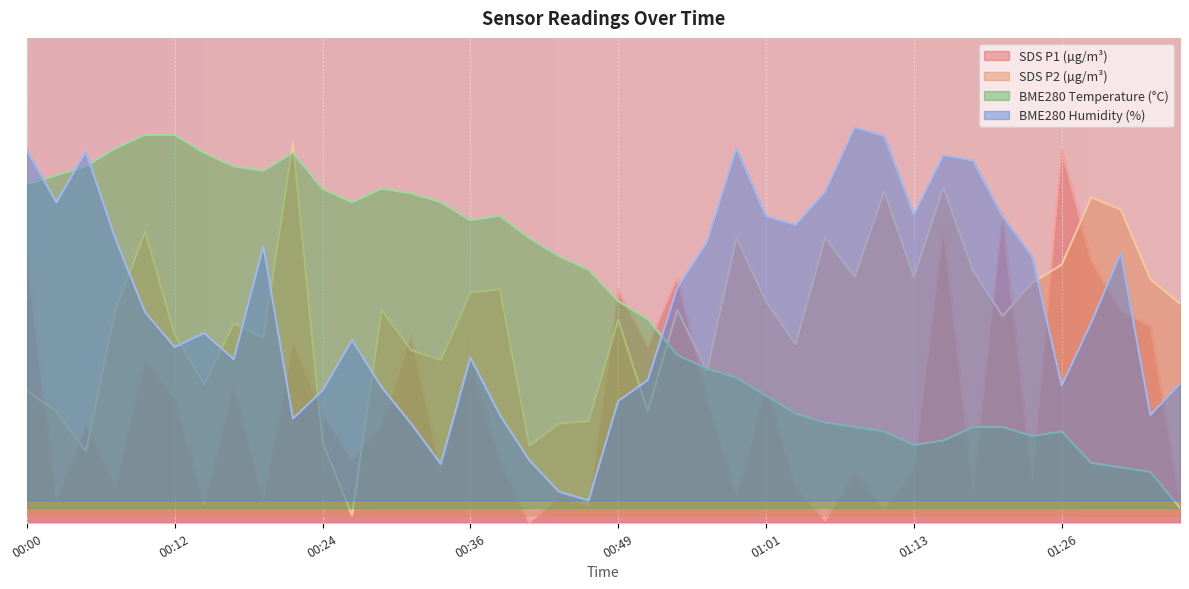

Reading right to left, transcribe all the data shown in this chart.

SDS_P1: 01:35=0.1	01:33=0.5	01:30=0.6	01:28=0.7	01:26=1.0	01:23=0.1	01:21=0.8	01:18=0.1	01:16=0.8	01:13=0.1	01:11=0.0	01:08=0.1	01:06=0.0	01:03=0.1	01:01=0.4	00:59=0.1	00:56=0.3	00:54=0.7	00:51=0.5	00:49=0.6	00:46=0.0	00:44=0.1	00:41=0.0	00:39=0.2	00:36=0.4	00:34=0.1	00:32=0.5	00:29=0.3	00:27=0.2	00:24=0.3	00:22=0.5	00:19=0.1	00:17=0.4	00:14=0.0	00:12=0.3	00:10=0.4	00:07=0.1	00:05=0.3	00:02=0.1	00:00=0.7
SDS_P2: 01:35=0.6	01:33=0.7	01:30=0.8	01:28=0.9	01:26=0.7	01:23=0.6	01:21=0.6	01:18=0.7	01:16=0.9	01:13=0.7	01:11=0.9	01:08=0.7	01:06=0.8	01:03=0.5	01:01=0.6	00:59=0.8	00:56=0.4	00:54=0.6	00:51=0.3	00:49=0.5	00:46=0.3	00:44=0.3	00:41=0.2	00:39=0.6	00:36=0.6	00:34=0.4	00:32=0.5	00:29=0.6	00:27=0.0	00:24=0.2	00:22=1.0	00:19=0.5	00:17=0.5	00:14=0.4	00:12=0.5	00:10=0.8	00:07=0.6	00:05=0.2	00:02=0.3	00:00=0.4
BME280_temperature: 01:35=0.0	01:33=0.1	01:30=0.1	01:28=0.2	01:26=0.2	01:23=0.2	01:21=0.3	01:18=0.3	01:16=0.2	01:13=0.2	01:11=0.2	01:08=0.3	01:06=0.3	01:03=0.3	01:01=0.3	00:59=0.4	00:56=0.4	00:54=0.4	00:51=0.5	00:49=0.6	00:46=0.7	00:44=0.7	00:41=0.8	00:39=0.8	00:36=0.8	00:34=0.9	00:32=0.9	00:29=0.9	00:27=0.9	00:24=0.9	00:22=1.0	00:19=0.9	00:17=1.0	00:14=1.0	00:12=1.0	00:10=1.0	00:07=1.0	00:05=1.0	00:02=0.9	00:00=0.9
BME280_humidity: 01:35=0.4	01:33=0.3	01:30=0.7	01:28=0.5	01:26=0.4	01:23=0.7	01:21=0.8	01:18=1.0	01:16=1.0	01:13=0.8	01:11=1.0	01:08=1.1	01:06=0.9	01:03=0.8	01:01=0.8	00:59=1.0	00:56=0.8	00:54=0.6	00:51=0.4	00:49=0.3	00:46=0.1	00:44=0.1	00:41=0.2	00:39=0.3	00:36=0.4	00:34=0.2	00:32=0.3	00:29=0.4	00:27=0.5	00:24=0.4	00:22=0.3	00:19=0.7	00:17=0.4	00:14=0.5	00:12=0.5	00:10=0.6	00:07=0.8	00:05=1.0	00:02=0.9	00:00=1.0